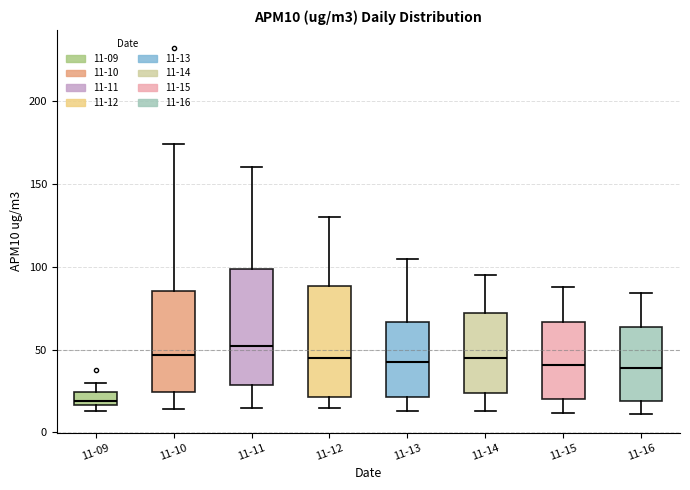

Reading left to right, transcribe this box plot: for each box, give where its median line is, the range the box spans, and where its two whiskers end, as read against the y-axis. The values are not printed on the chart, so give them approximately, as read against the axis.

11-09: median 20, box 15 to 25, whiskers 15 (just below the box's lower edge) to 30
11-10: median 45, box 25 to 85, whiskers 15 to 175
11-11: median 55, box 30 to 100, whiskers 15 to 160
11-12: median 45, box 20 to 90, whiskers 15 to 130
11-13: median 45, box 20 to 65, whiskers 15 to 105
11-14: median 45, box 25 to 70, whiskers 15 to 95
11-15: median 40, box 20 to 65, whiskers 10 to 90
11-16: median 40, box 20 to 65, whiskers 10 to 85